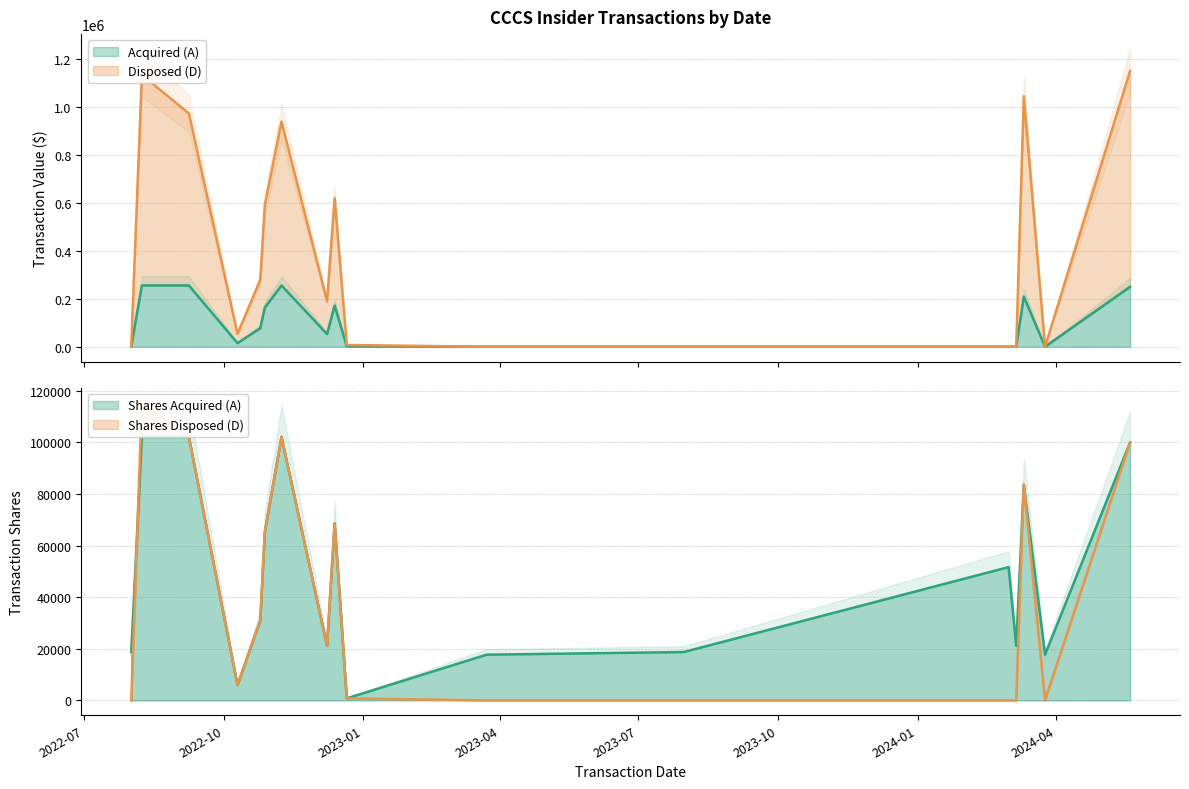

Reading left to right, list all the values displayed in this chart.

transactionValue_A: 2022-08-01=0	2022-08-08=255415	2022-09-08=255413	2022-10-10=14885	2022-10-25=77380	2022-10-28=163148	2022-11-08=255413	2022-12-08=52783	2022-12-13=171578	2022-12-21=1990	2023-03-23=0	2023-07-31=0	2024-03-01=0	2024-03-06=0	2024-03-11=209088	2024-03-25=0	2024-05-20=250000
transactionValue_D: 2022-08-01=0	2022-08-08=1134252	2022-09-08=973193	2022-10-10=53792	2022-10-25=278708	2022-10-28=590392	2022-11-08=939244	2022-12-08=190088	2022-12-13=619939	2022-12-21=7167	2023-03-23=0	2023-07-31=0	2024-03-01=0	2024-03-06=0	2024-03-11=1045654	2024-03-25=0	2024-05-20=1150020
transactionShares_A: 2022-08-01=18750	2022-08-08=102166	2022-09-08=102165	2022-10-10=5954	2022-10-25=30952	2022-10-28=65259	2022-11-08=102165	2022-12-08=21113	2022-12-13=68631	2022-12-21=796	2023-03-23=17722	2023-07-31=18750	2024-03-01=51668	2024-03-06=21115	2024-03-11=83635	2024-03-25=17722	2024-05-20=100000
transactionShares_D: 2022-08-01=0	2022-08-08=115422	2022-09-08=102165	2022-10-10=5954	2022-10-25=30952	2022-10-28=65259	2022-11-08=102165	2022-12-08=21113	2022-12-13=68631	2022-12-21=796	2023-03-23=0	2023-07-31=0	2024-03-01=0	2024-03-06=0	2024-03-11=83635	2024-03-25=0	2024-05-20=100000